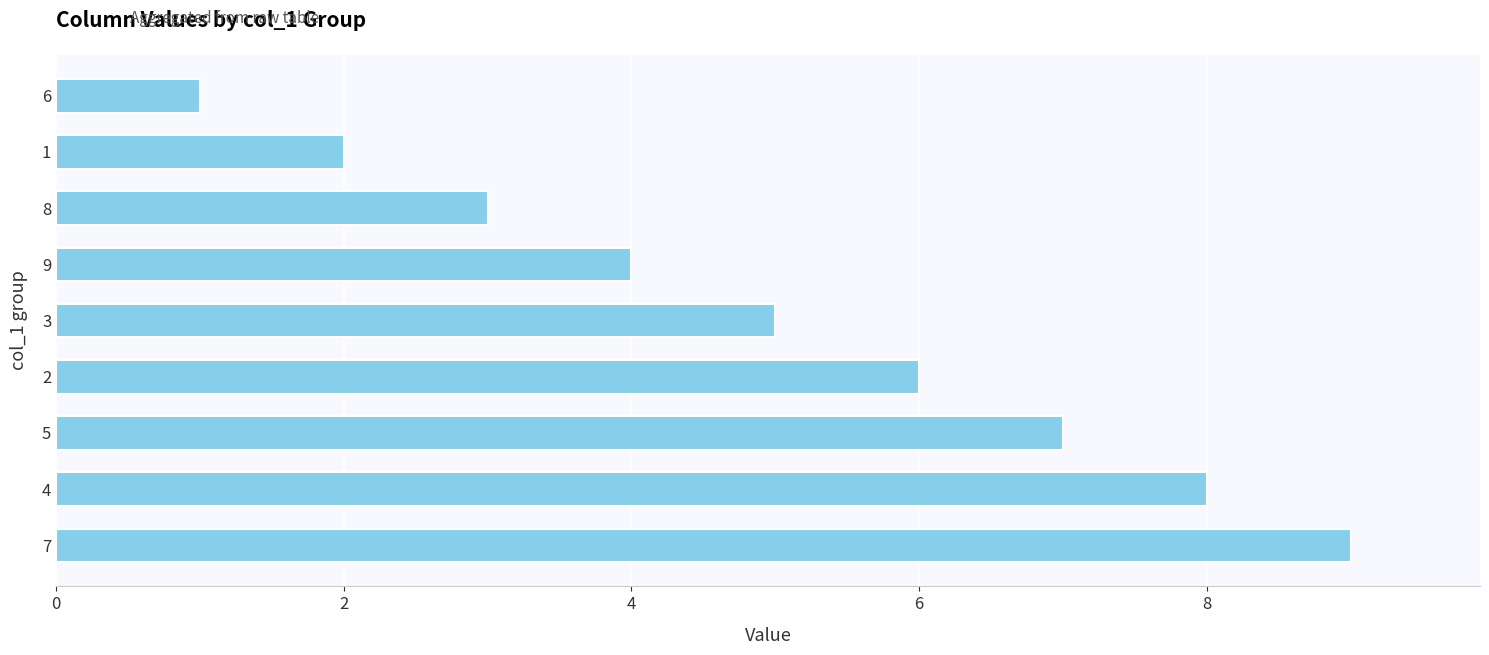

The value at 8 is 1. True or false?

False